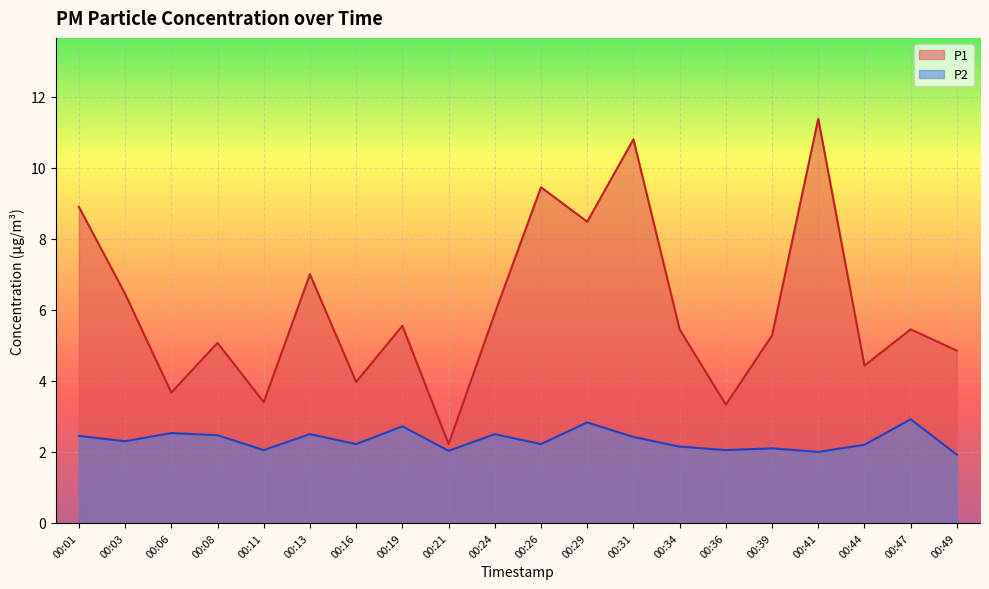

The P2 series shows 0.7 at 00:13. True or false?

False